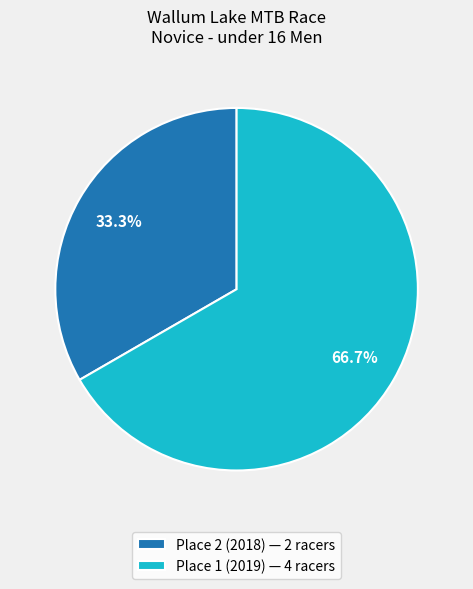

Rank the categories by value from highest to lowest.

Place 1 (2019), Place 2 (2018)